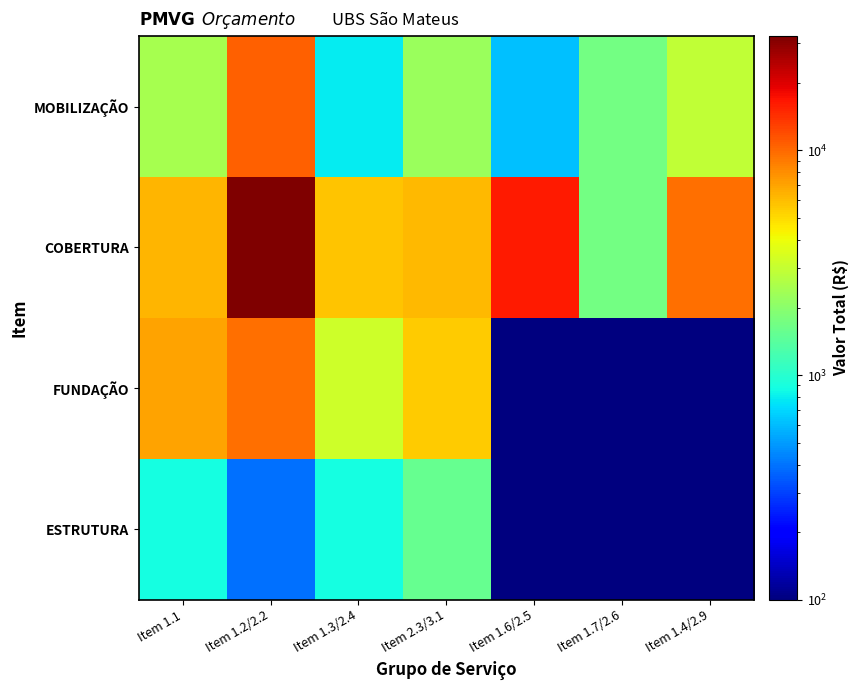

Rank the series by their maximum value, from highest to lowest.

COBERTURA, MOBILIZAÇÃO, FUNDAÇÃO, ESTRUTURA